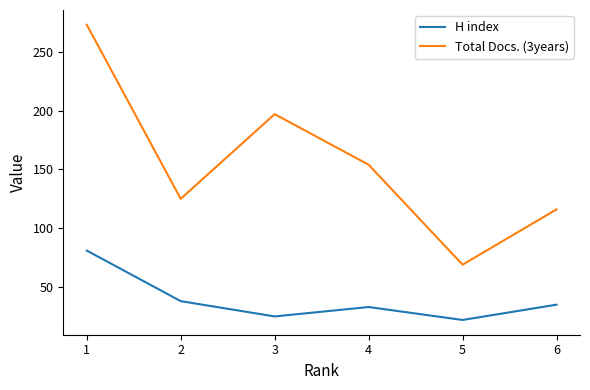

What is the lowest value of the H index series?

22